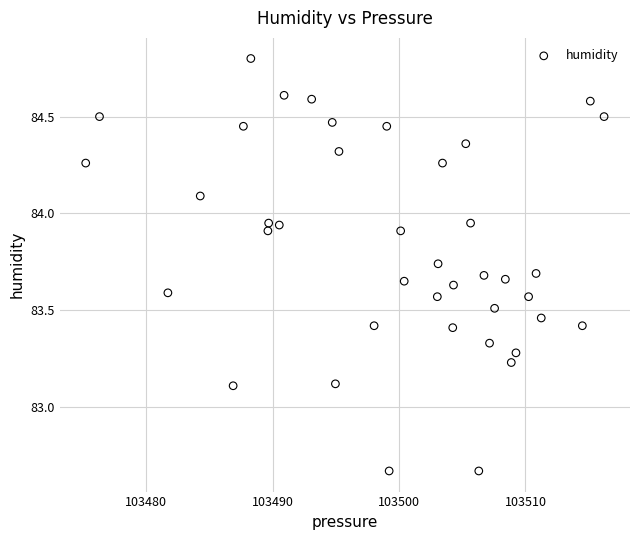

What is the range of X values (max minus min)?

41.0